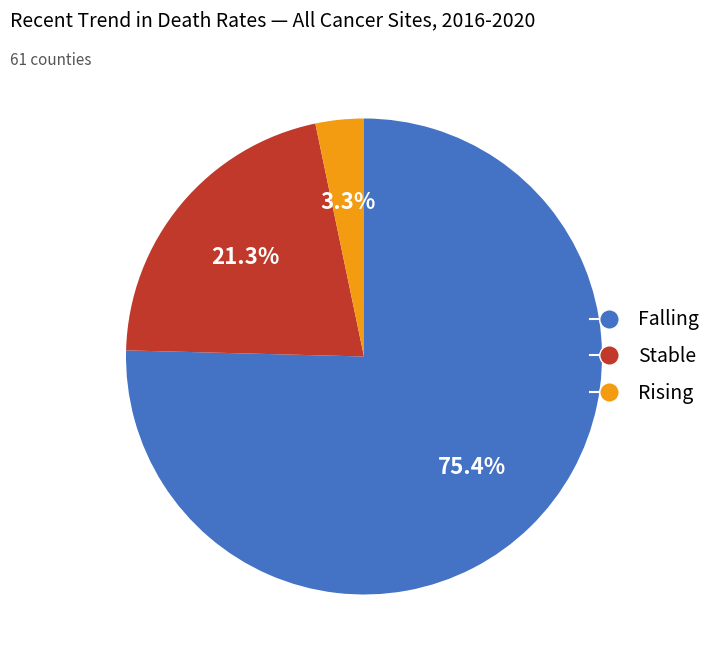

Does any single category account for the majority?

Yes